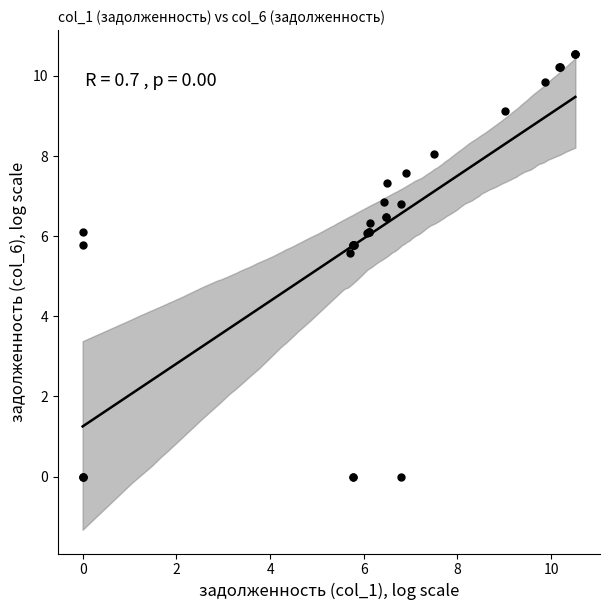

What Y value in the scatter plot is closest to 5?

5.6